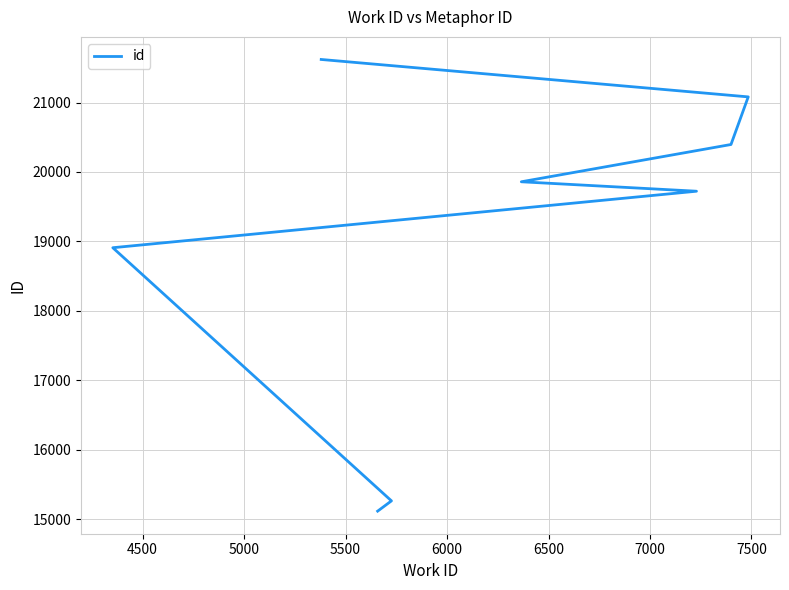

Between 7500 and 6500, which is larger?

7500